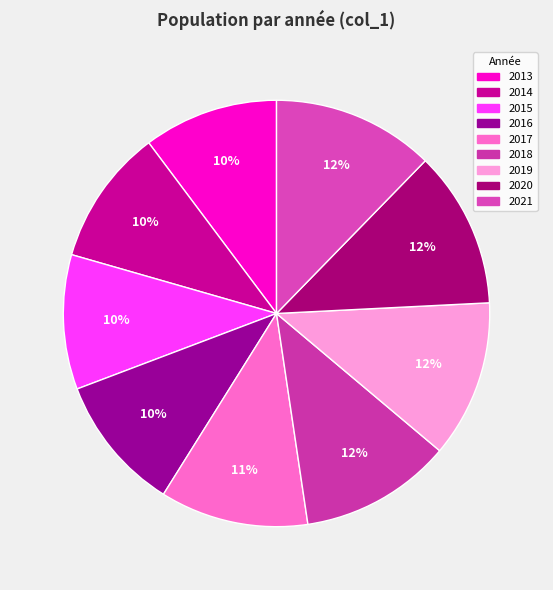

How many segments does this pie chart have?

9